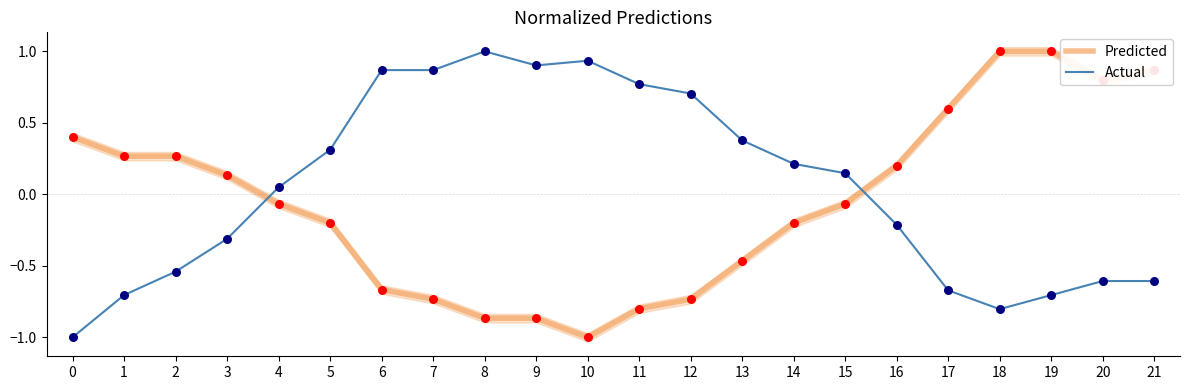

What are all the series names shown in the legend?

Predicted, Actual